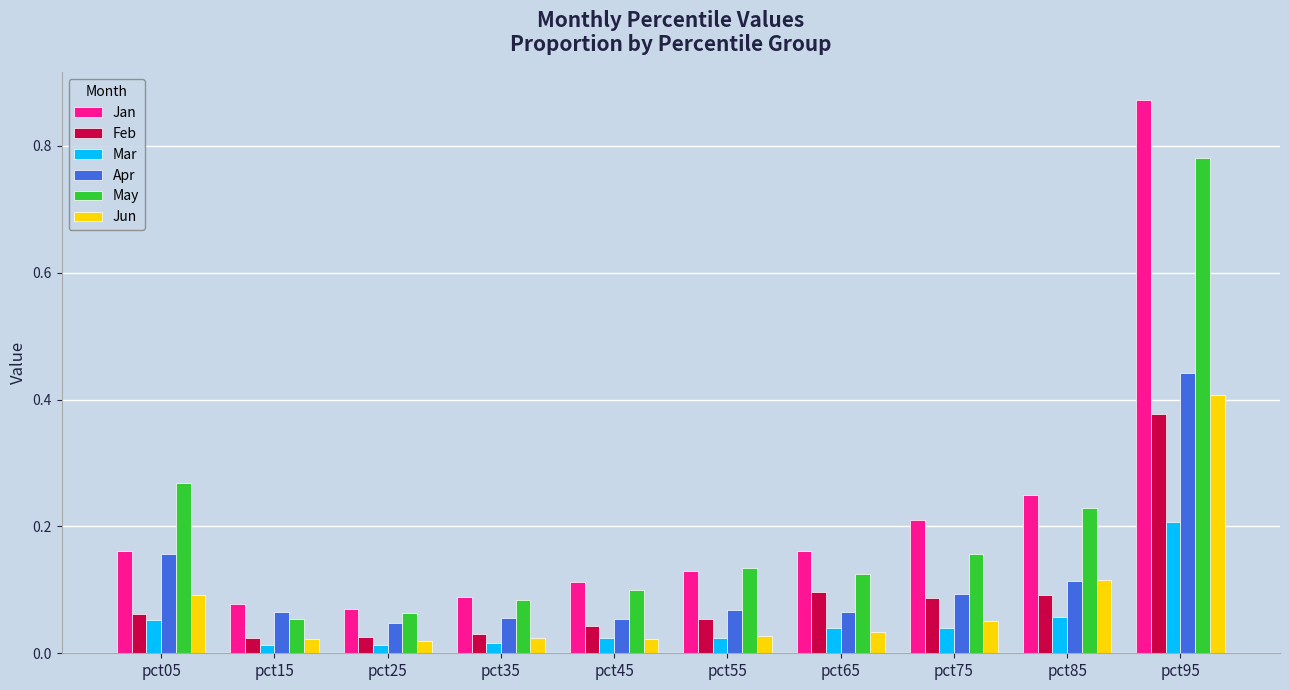

What is the sum of the Apr values at pct95 and pct65?

0.5